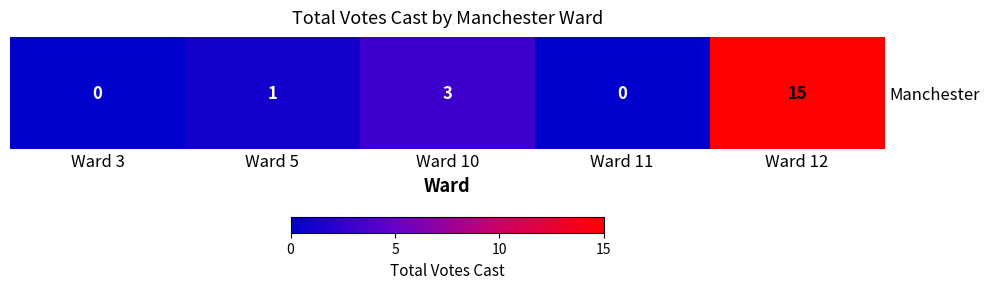

Reading left to right, extract all data points from this chart.

Ward 3=0	Ward 5=1	Ward 10=3	Ward 11=0	Ward 12=15